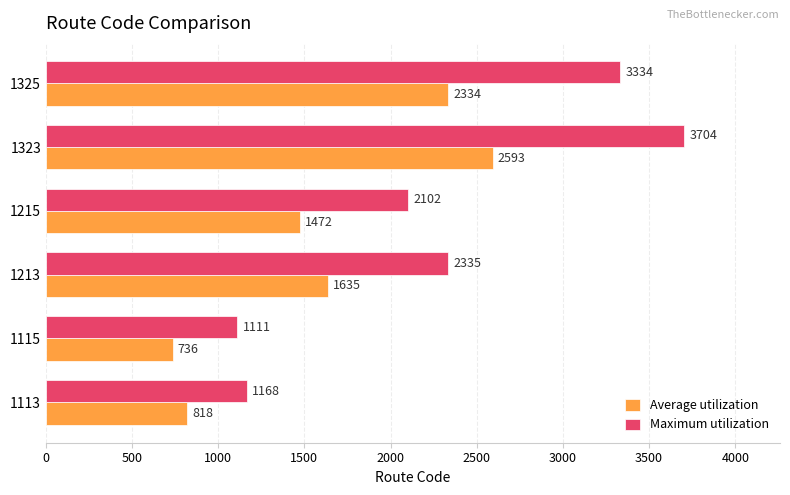

What is the smallest value displayed?

736